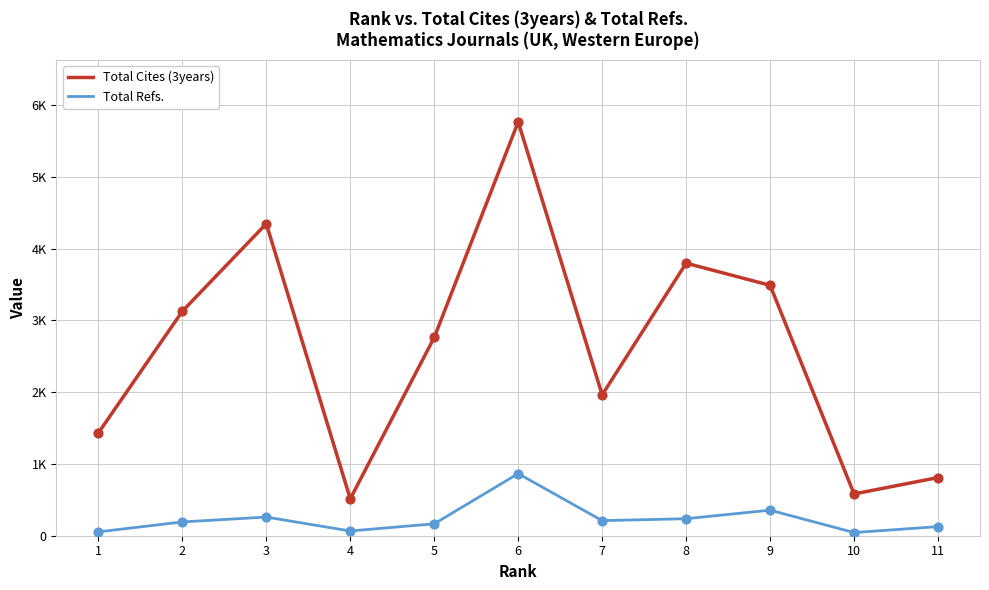

Which series has the largest total across all categories?

Total Cites (3years)